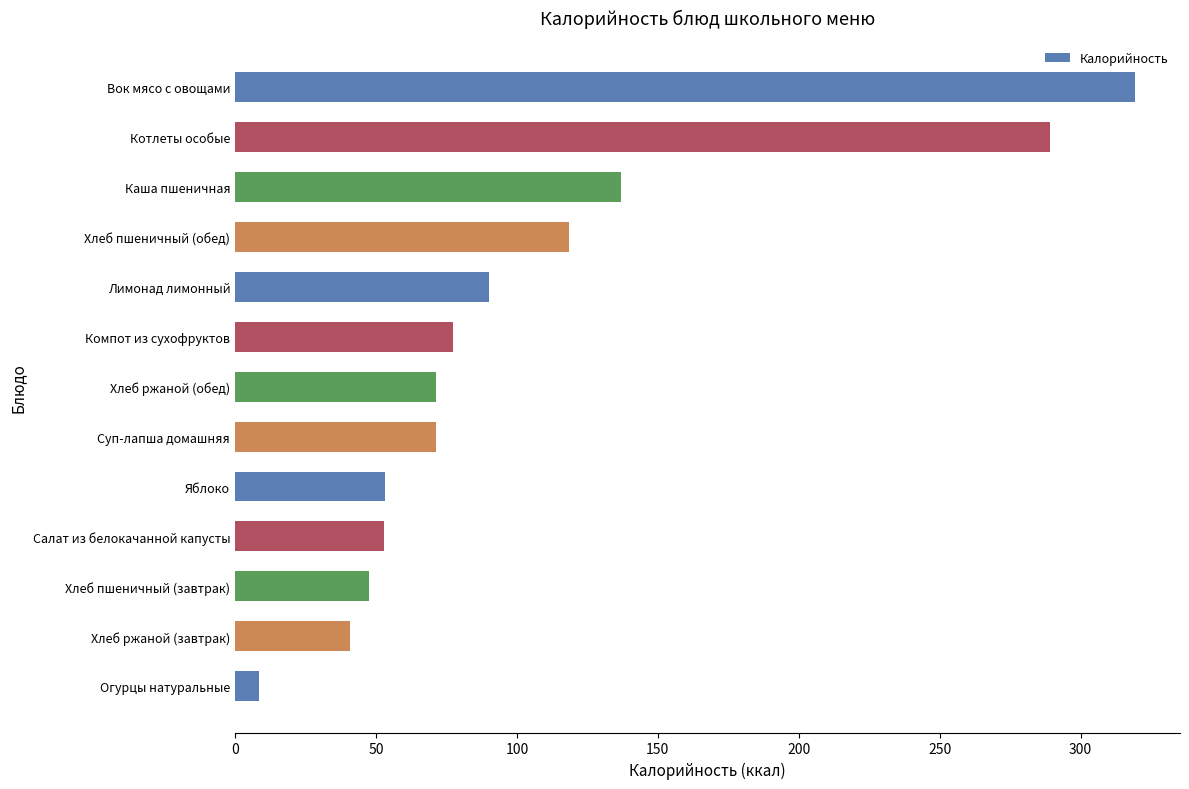

Between Суп-лапша домашняя and Котлеты особые, which is larger?

Котлеты особые